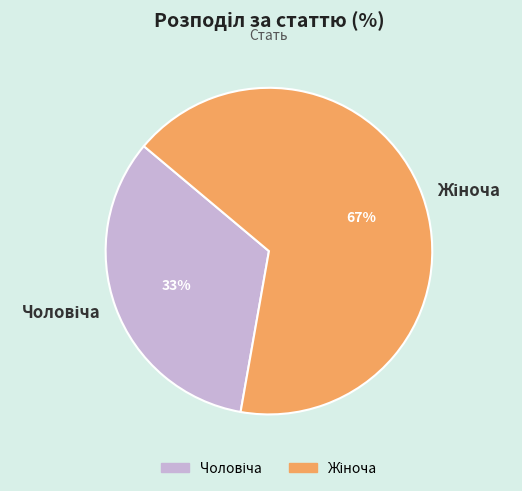

Does any single category account for the majority?

Yes